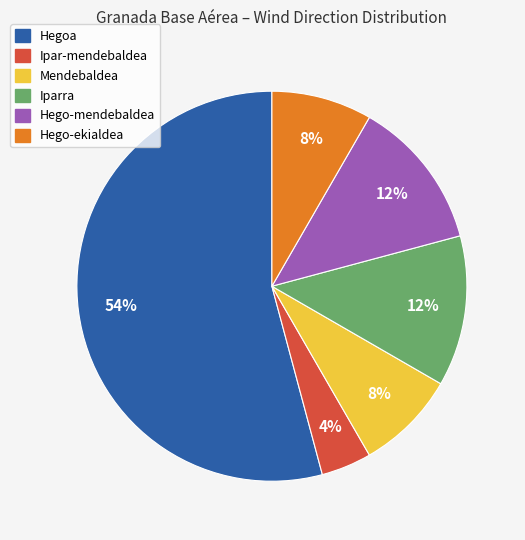

Do Ipar-mendebaldea and Hego-ekialdea together represent more than half of the pie?

No